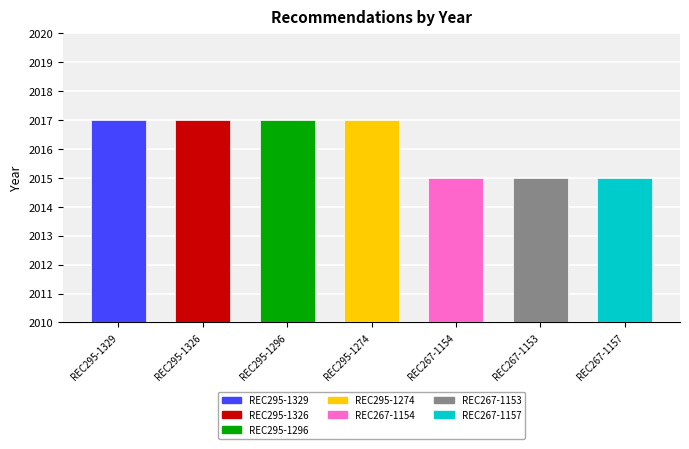

What is the average value?

2016